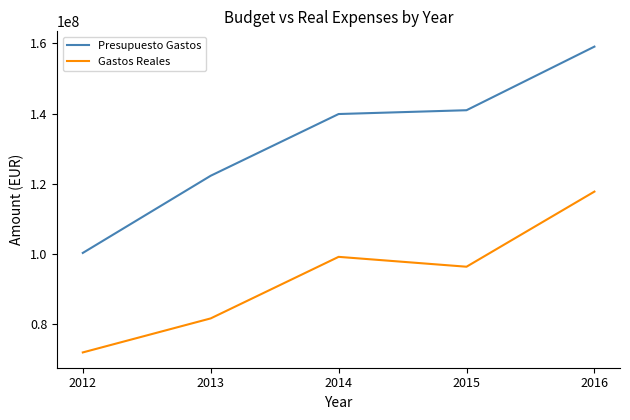

Which series has the widest spread of values?

Presupuesto Gastos